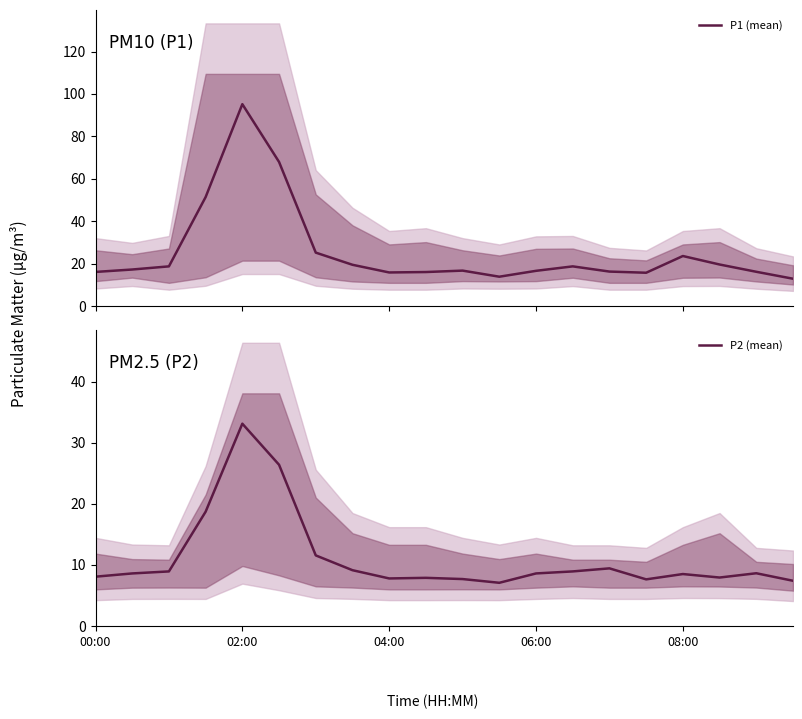

List the series in order of their overall mean, lowest first.

P2 (mean), P1 (mean)